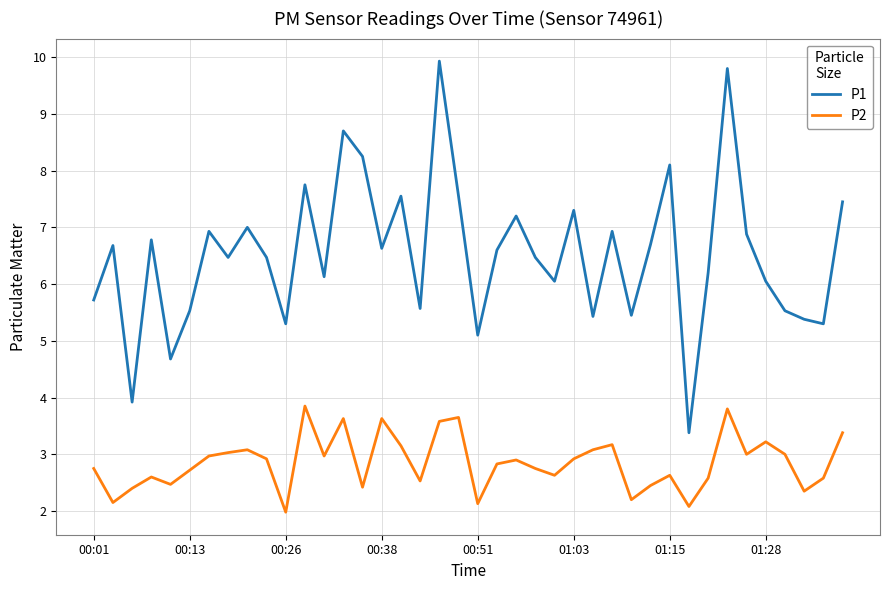

Which series has the largest range (max minus min)?

P1